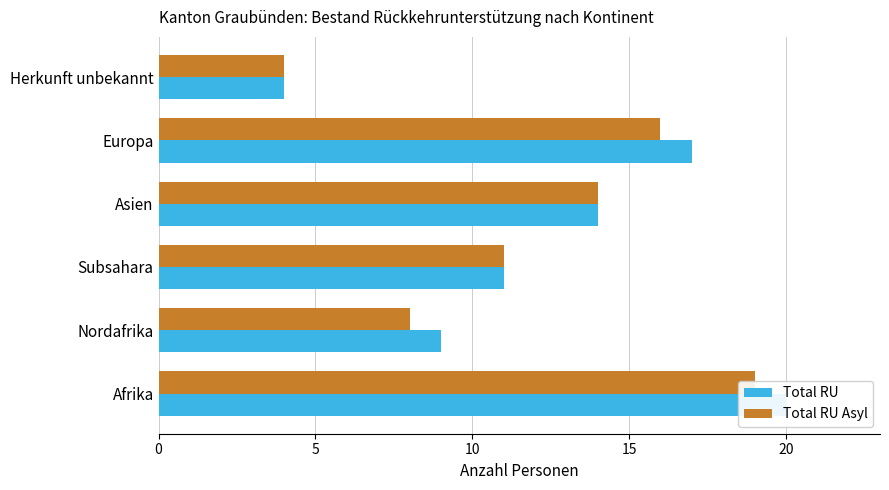

Rank the series by their average value, from highest to lowest.

Total RU, Total RU Asyl